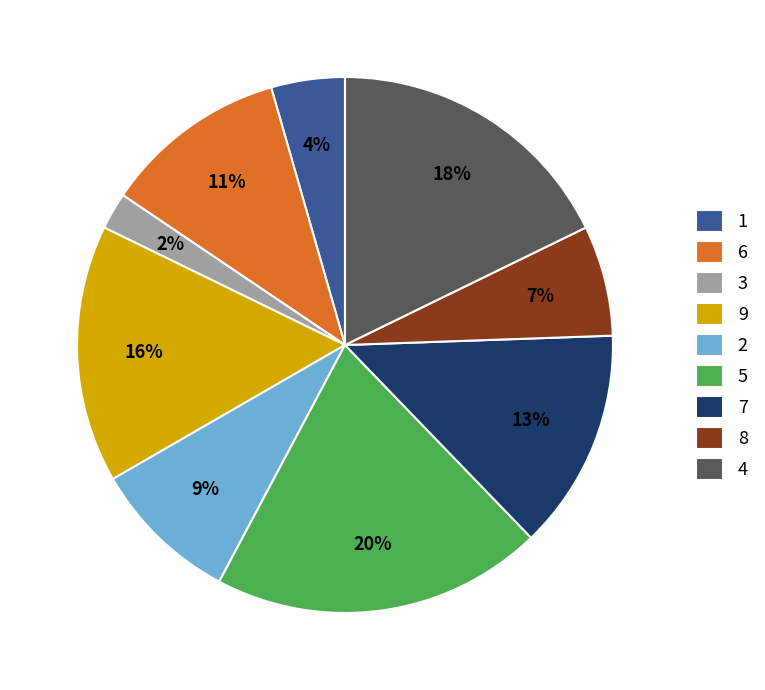

What is the ratio of the value at 9 to the value at 8?

2.3